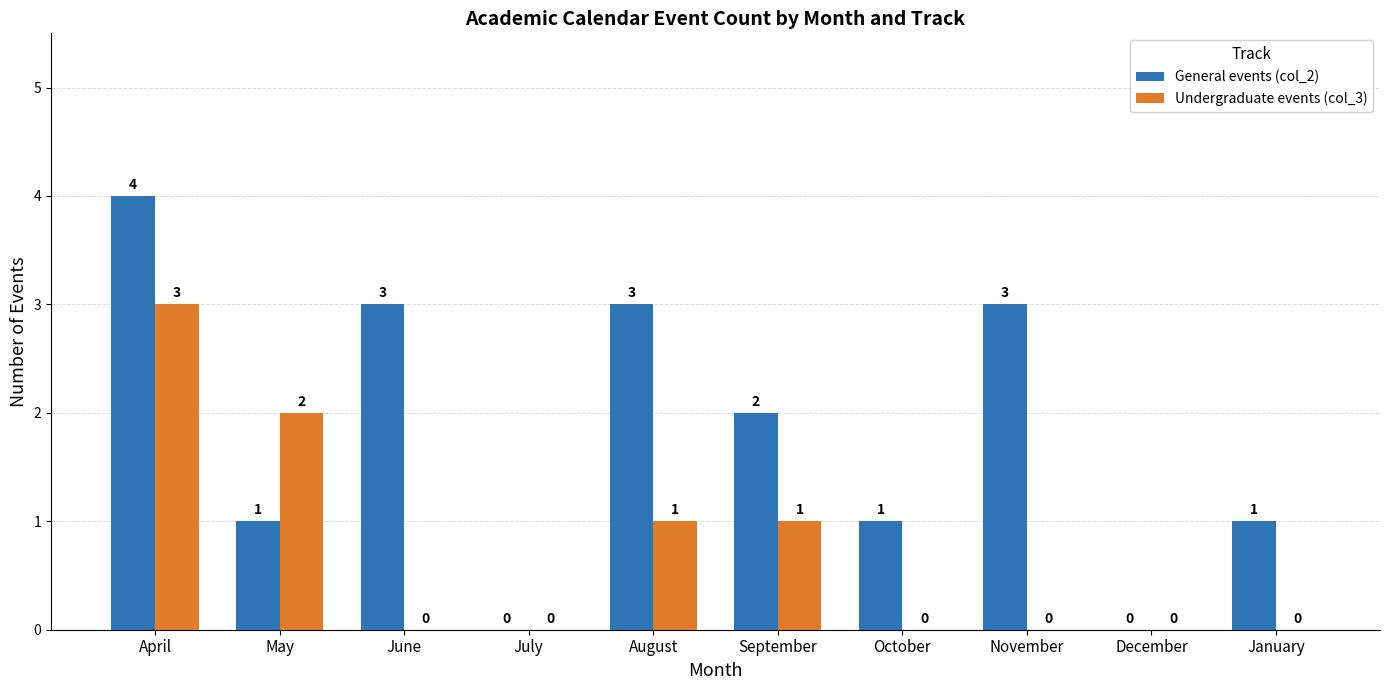

Reading left to right, list all the values displayed in this chart.

General events (col_2): April=4	May=1	June=3	July=0	August=3	September=2	October=1	November=3	December=0	January=1
Undergraduate events (col_3): April=3	May=2	June=0	July=0	August=1	September=1	October=0	November=0	December=0	January=0